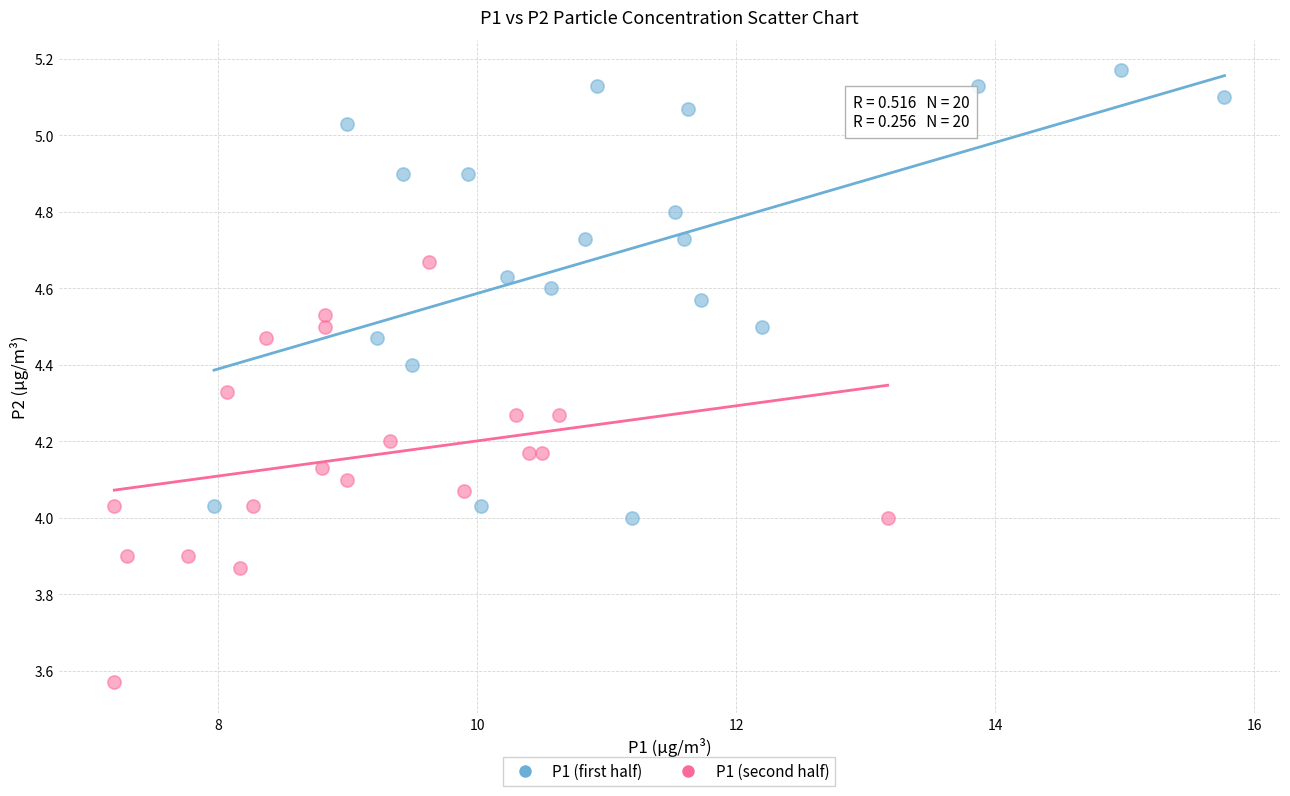

What are all the series names shown in the legend?

P1 (first half), P1 (second half)